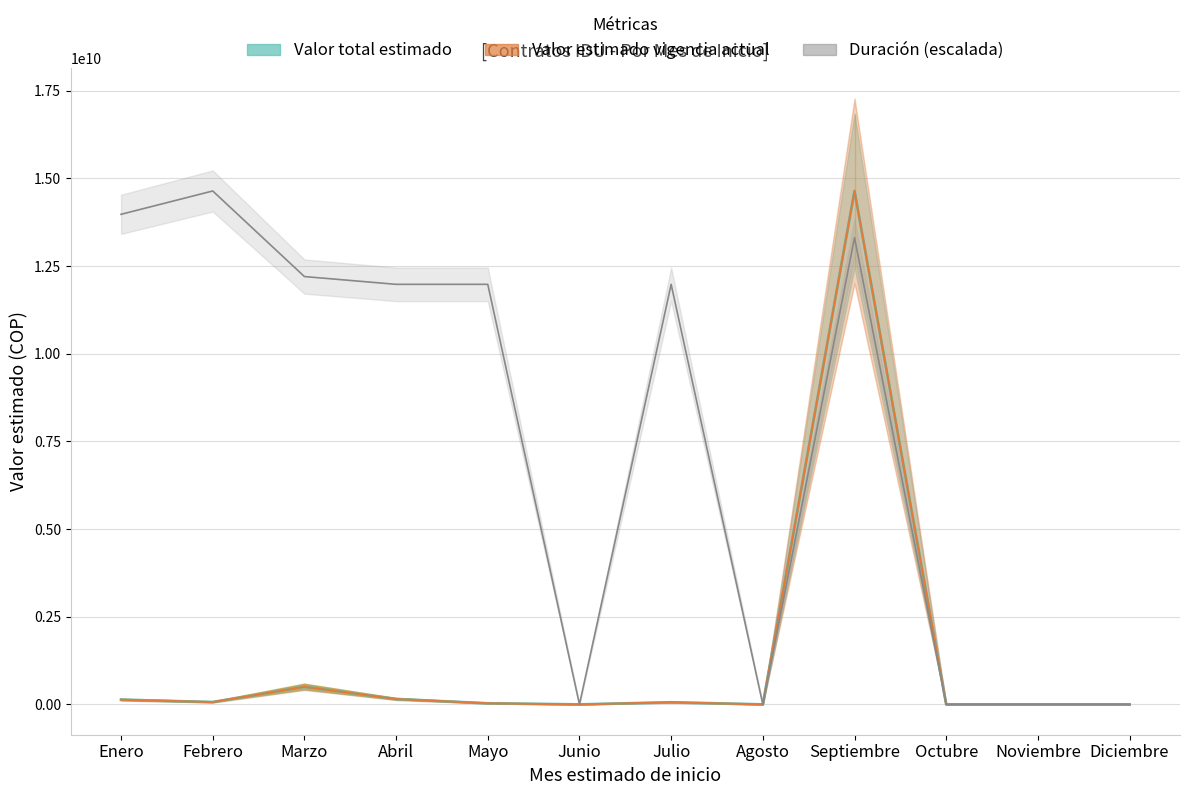

How many interior local peaks (higher than both neighbors) does the data have?

3